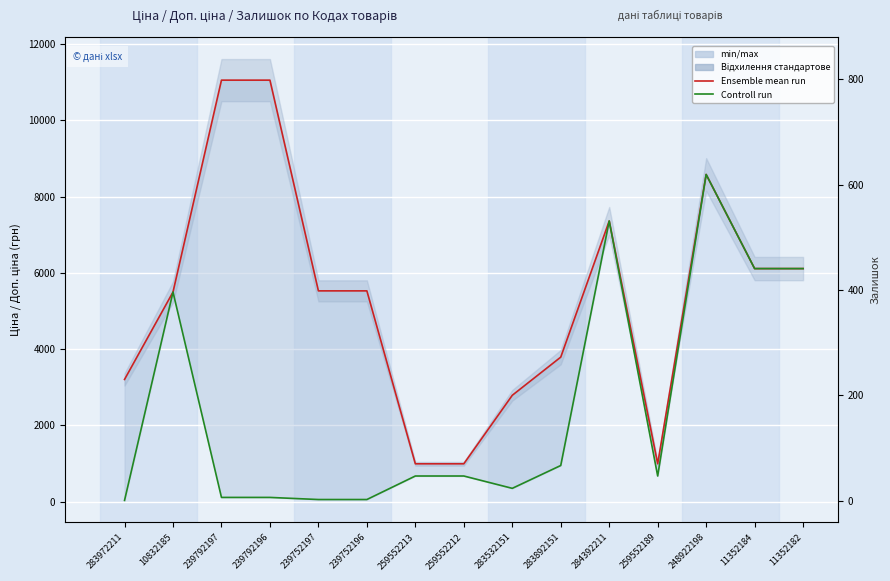

What is the value of the Controll run point at the 11th from the left?

7360.2